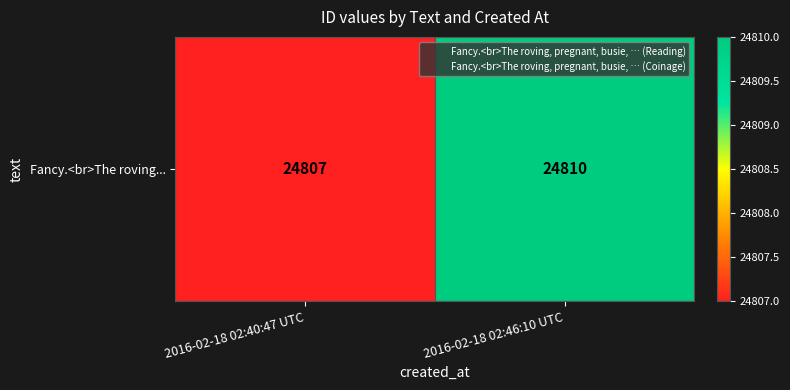

What is the minimum value shown in the chart?

24807